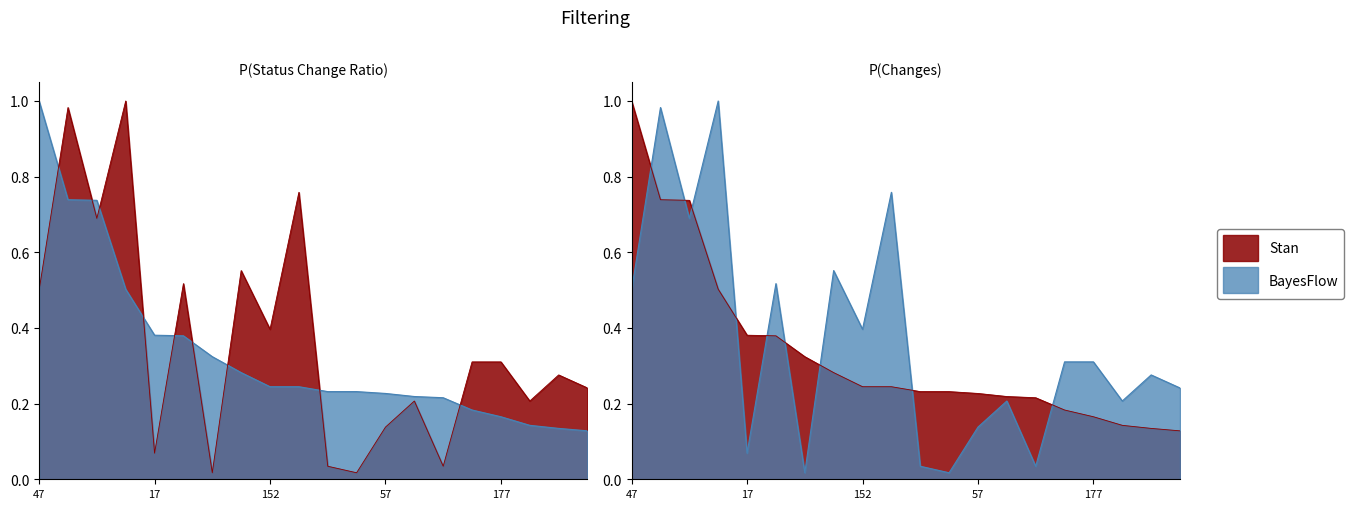

Reading right to left, what are all the values shown in this chart?

status_change_ratio: 0.1	0.1	0.1	0.2	0.2	0.2	0.2	0.2	0.2	0.2	0.2	0.2	0.3	0.3	0.4	0.4	0.5	0.7	0.7	1.0
changes: 0.2	0.3	0.2	0.3	0.3	0.0	0.2	0.1	0.0	0.0	0.8	0.4	0.6	0.0	0.5	0.1	1.0	0.7	1.0	0.5